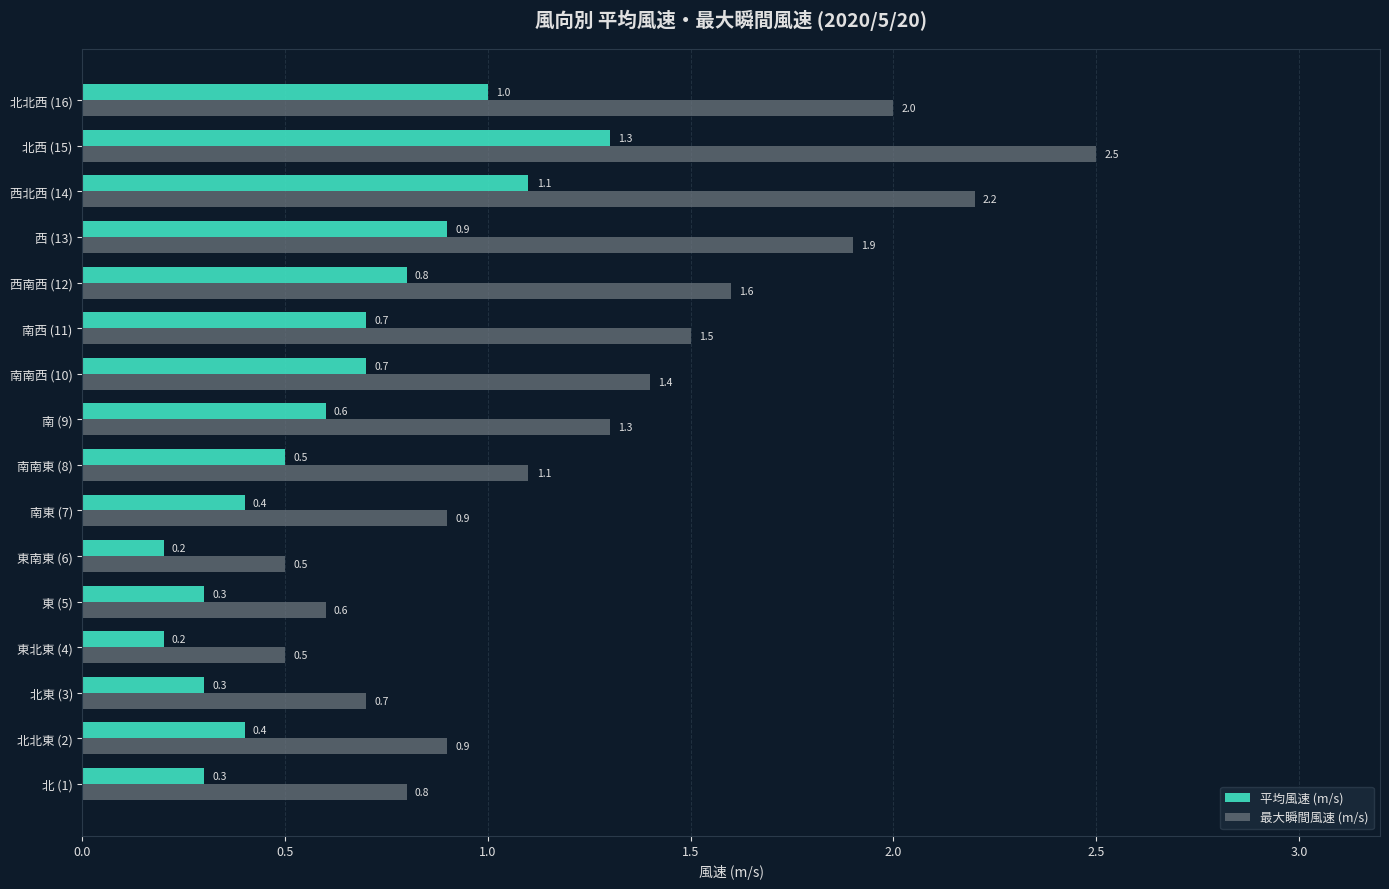

Which series changed the most between 東南東 (6) and 南西 (11)?

最大瞬間風速 (m/s)